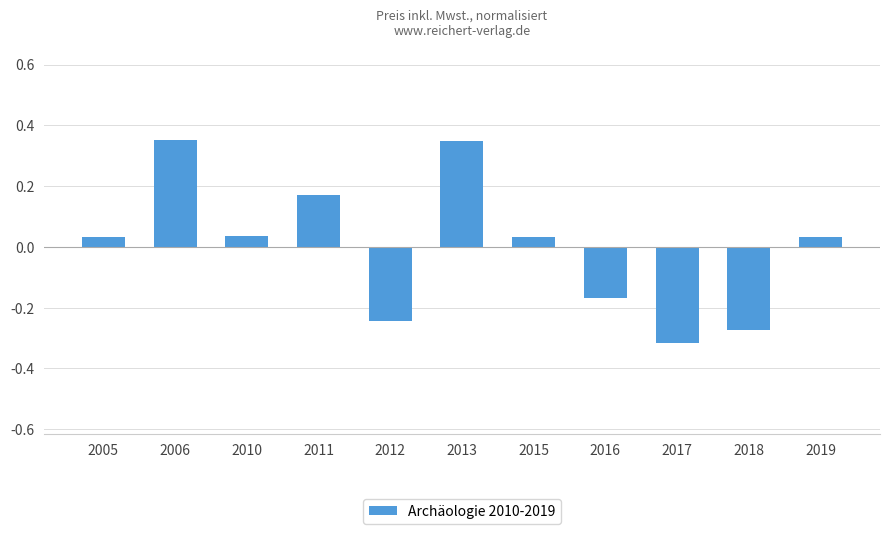

At which category does the chart reach its minimum across all series?

2017